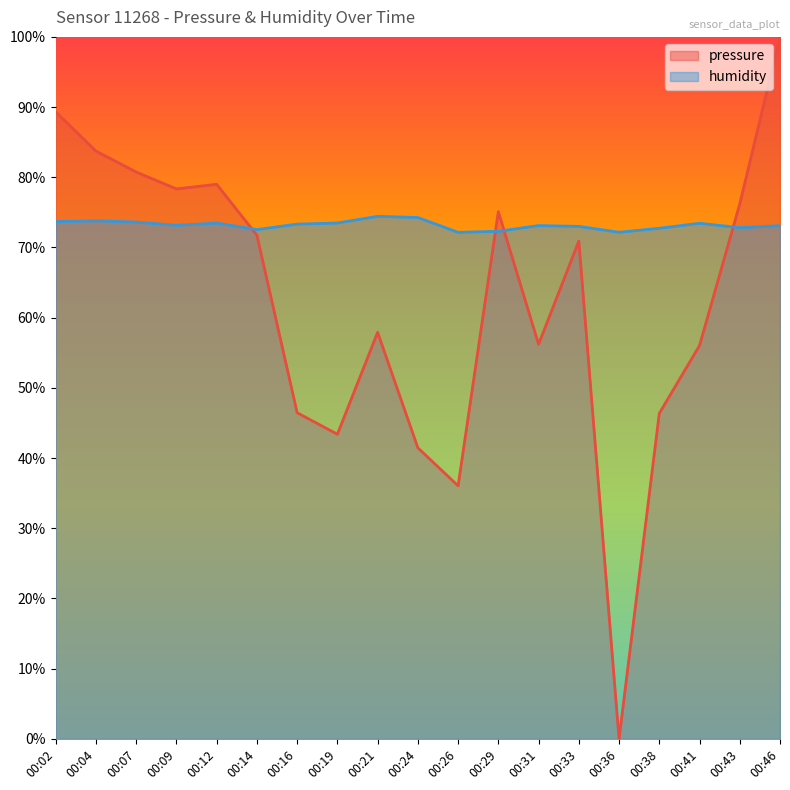

True or false: humidity has more than 1 interior local peaks.

True